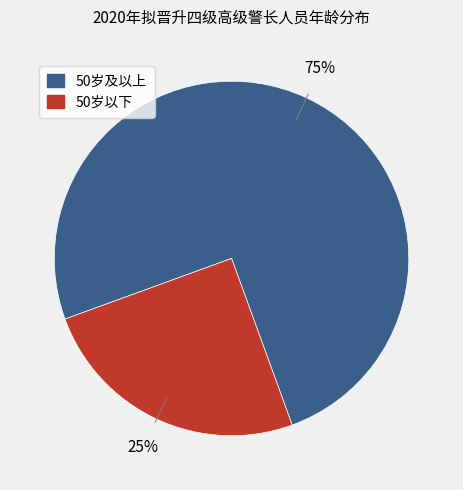

Does any single category account for the majority?

Yes